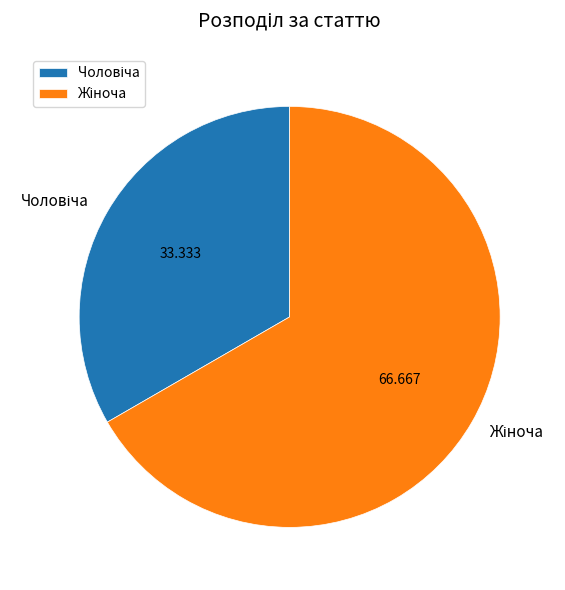

Is there any slice that represents more than half of the pie?

Yes